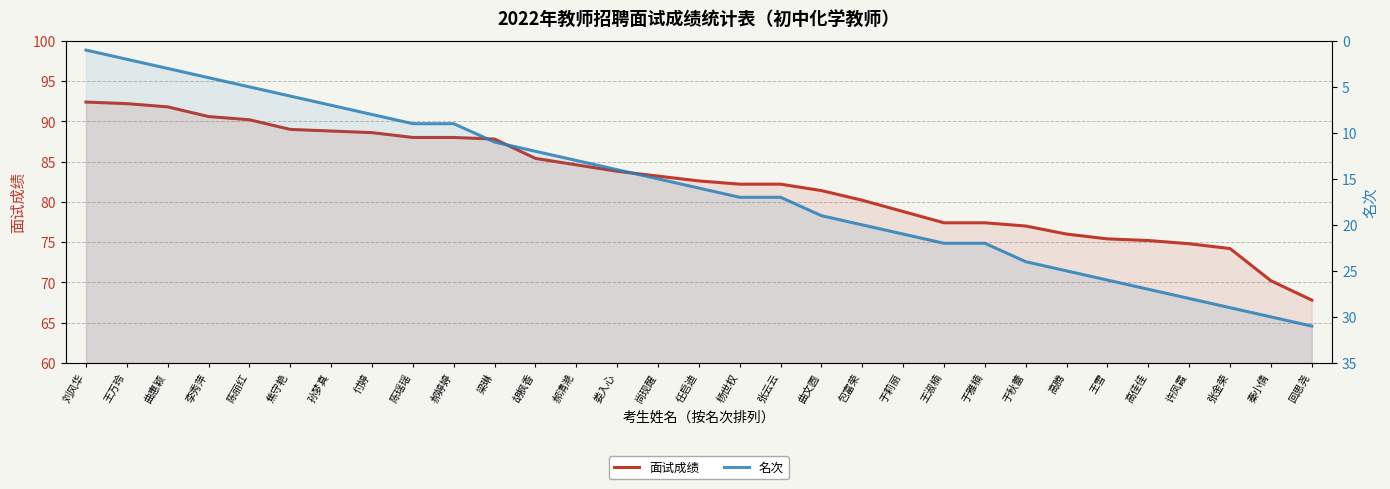

What is the spread (max minus min) of values at 张云云?

65.2